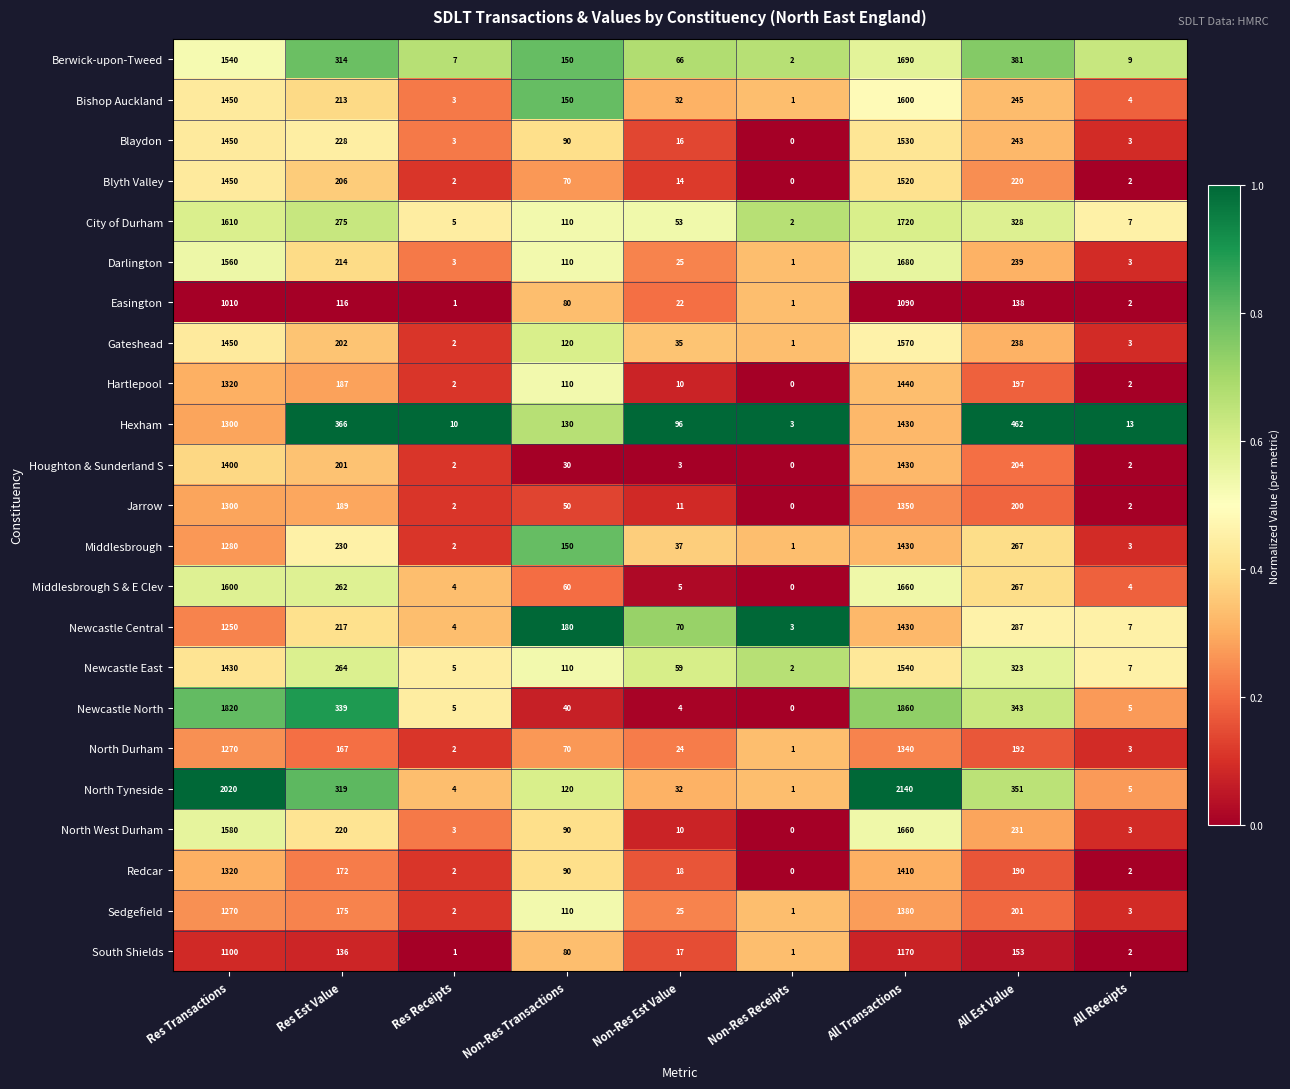

At which category is the sum across all series the highest?

All Transactions